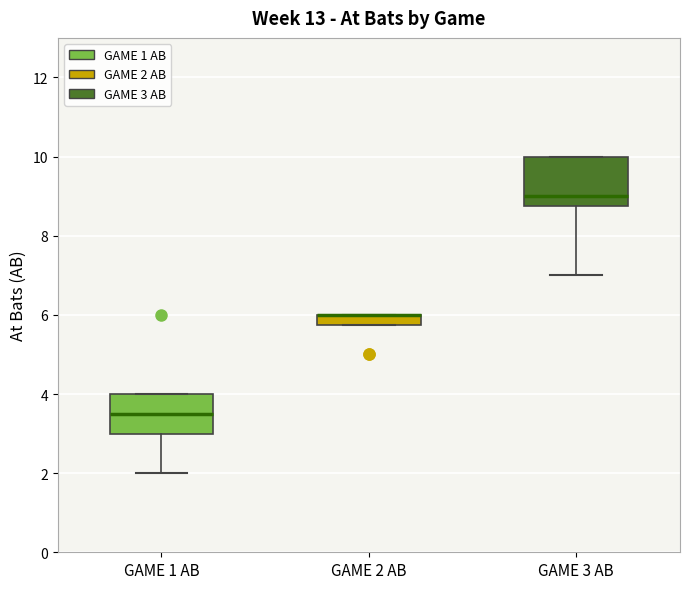

Where is the lower edge of the box for GAME 2 AB on the y-axis? The values are not printed on the chart, so give them approximately, as read against the axis.

5.8